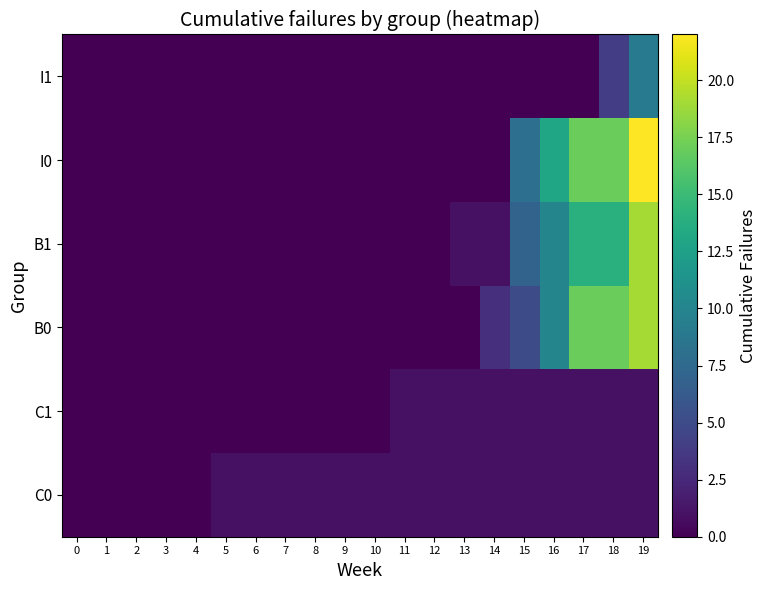

At how many categories does at least one series exceed 18?

1